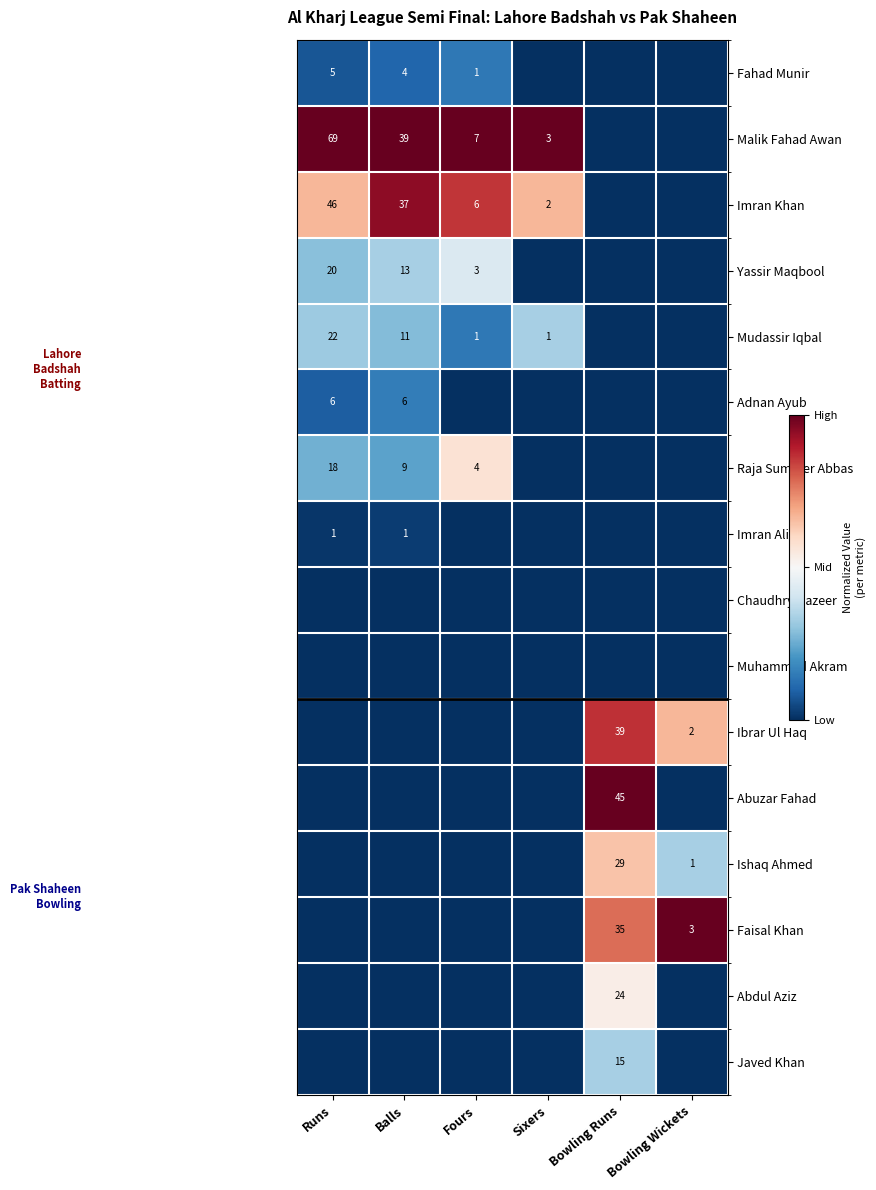

Is it true that Mudassir Iqbal equals 0 at Sixers?

False